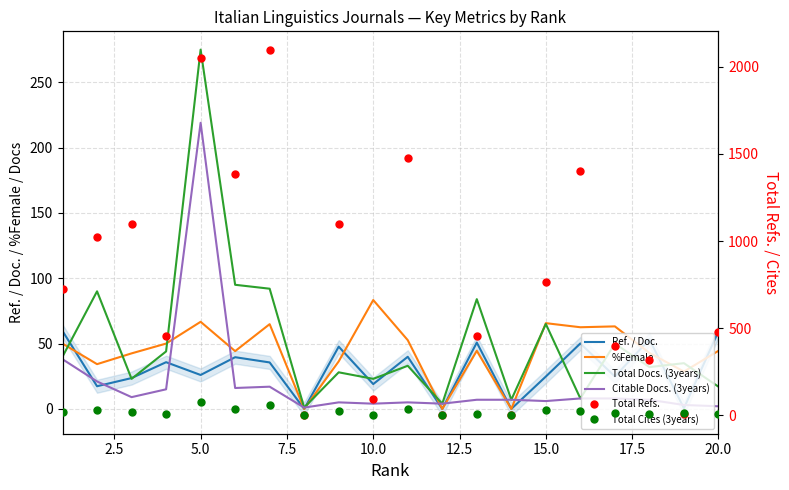

What is the maximum value for Total Cites (3years)?

79.0